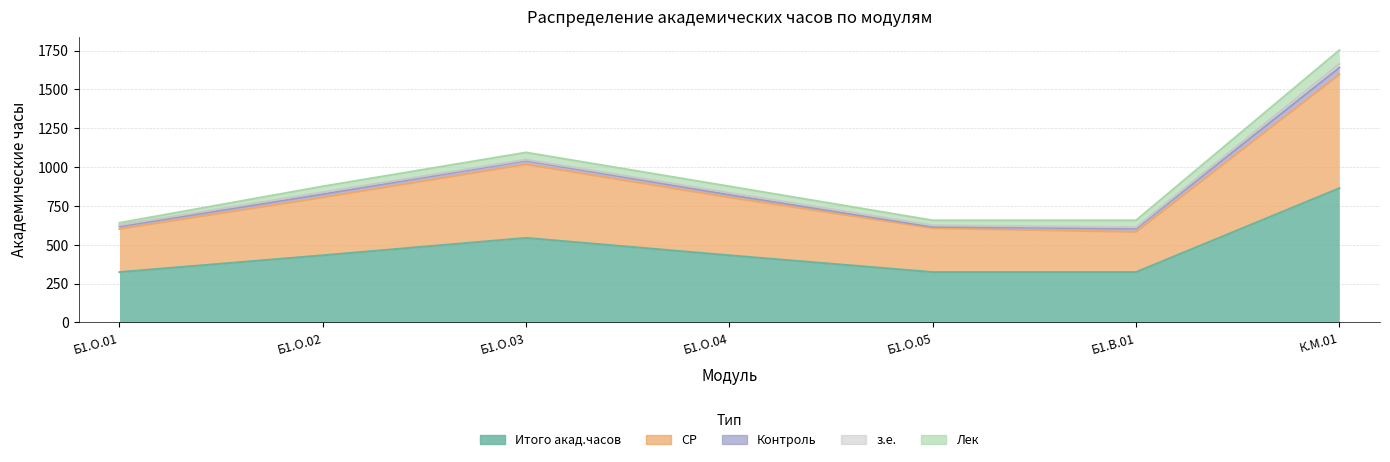

What is the difference between the second highest and second lowest values in the Лек series?

14